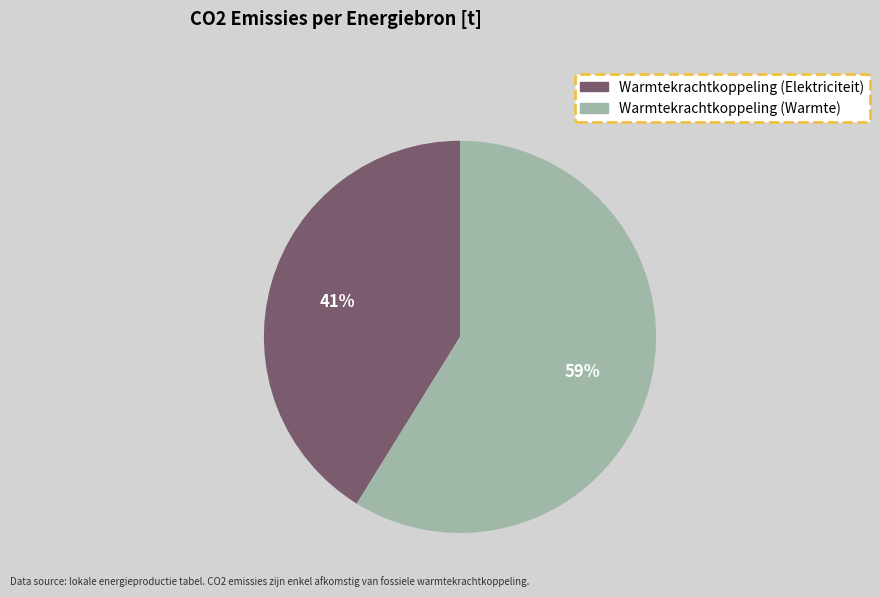

Is there a majority slice in this chart?

Yes